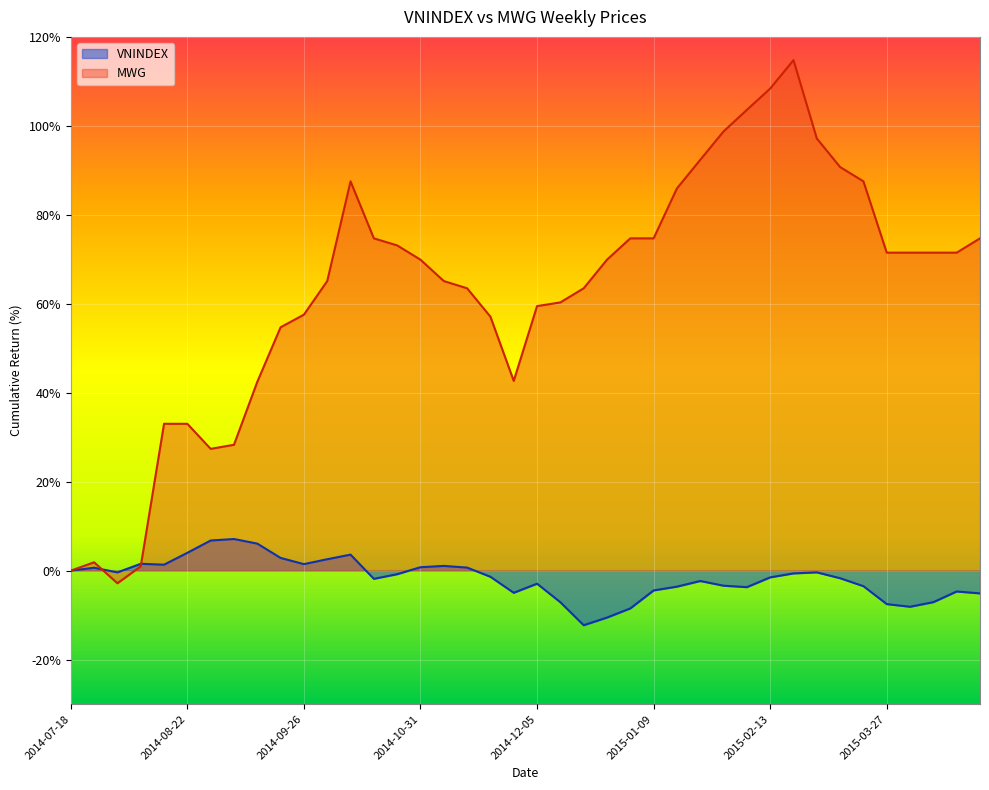

What is the sum of all VNINDEX values?

-67.9